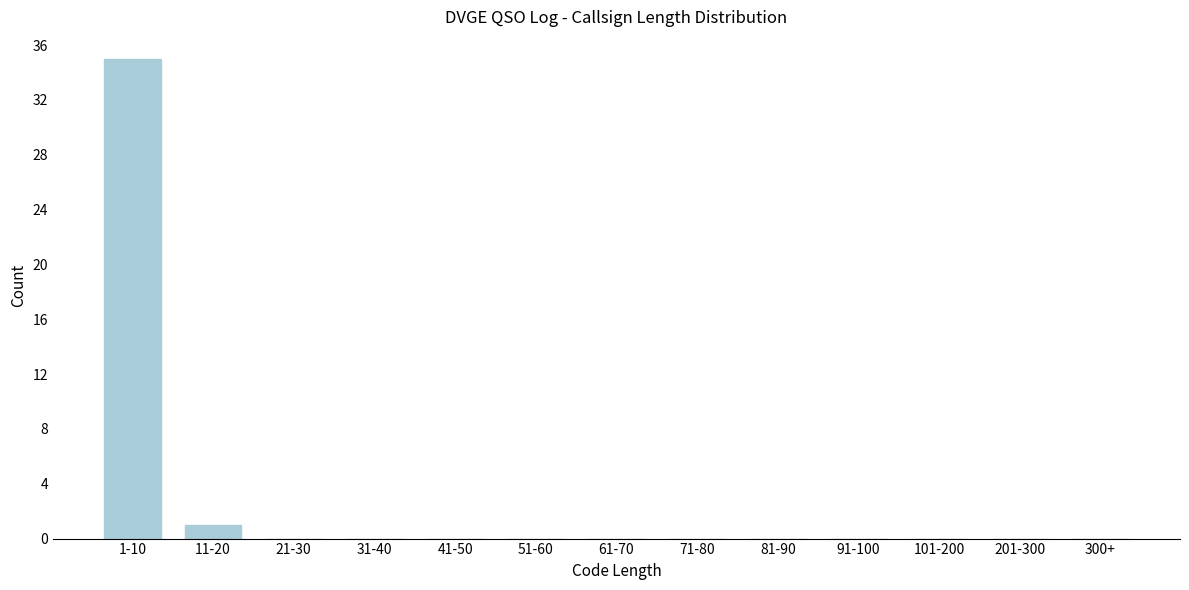

Reading right to left, what are all the values shown in this chart?

300+=0	201-300=0	101-200=0	91-100=0	81-90=0	71-80=0	61-70=0	51-60=0	41-50=0	31-40=0	21-30=0	11-20=1	1-10=35